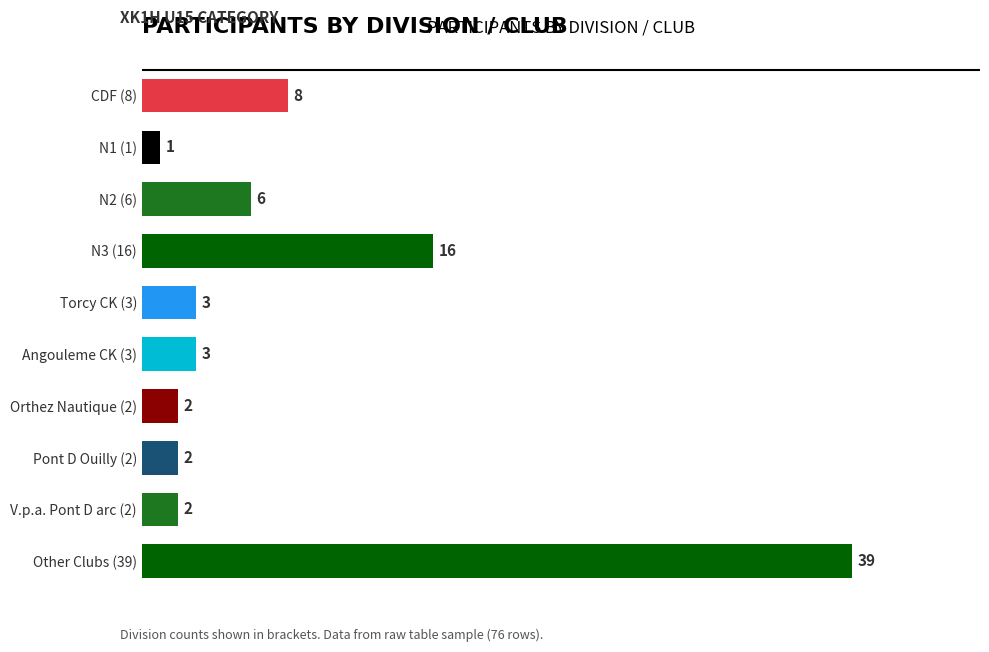

What is the label of the 10th bar from the bottom?

CDF (8)